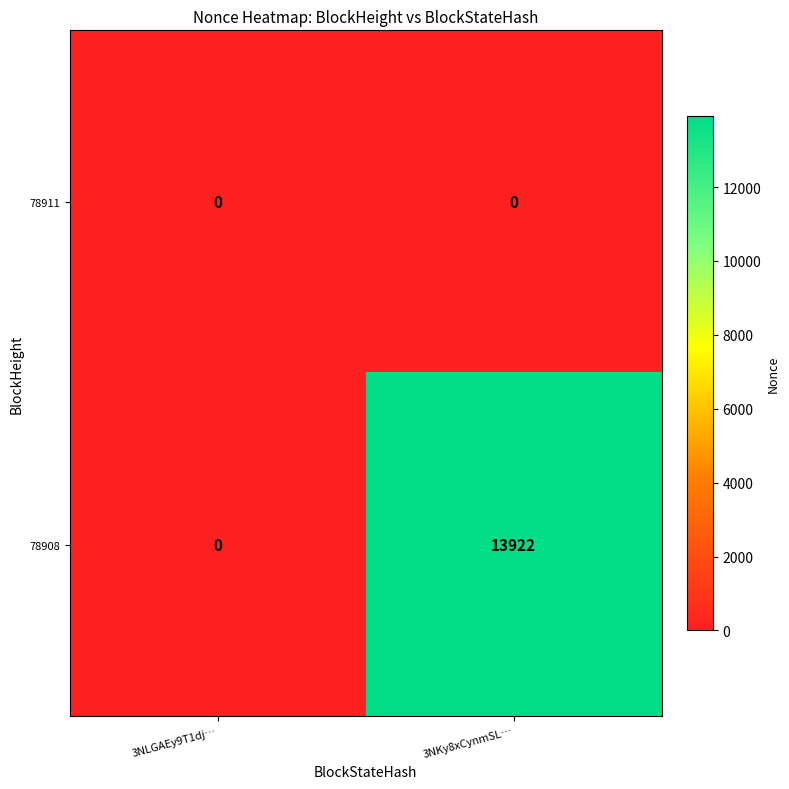

Reading right to left, list all the values displayed in this chart.

78911: 3NKy8xCynmSL…=0	3NLGAEy9T1dj…=0
78908: 3NKy8xCynmSL…=13922	3NLGAEy9T1dj…=0